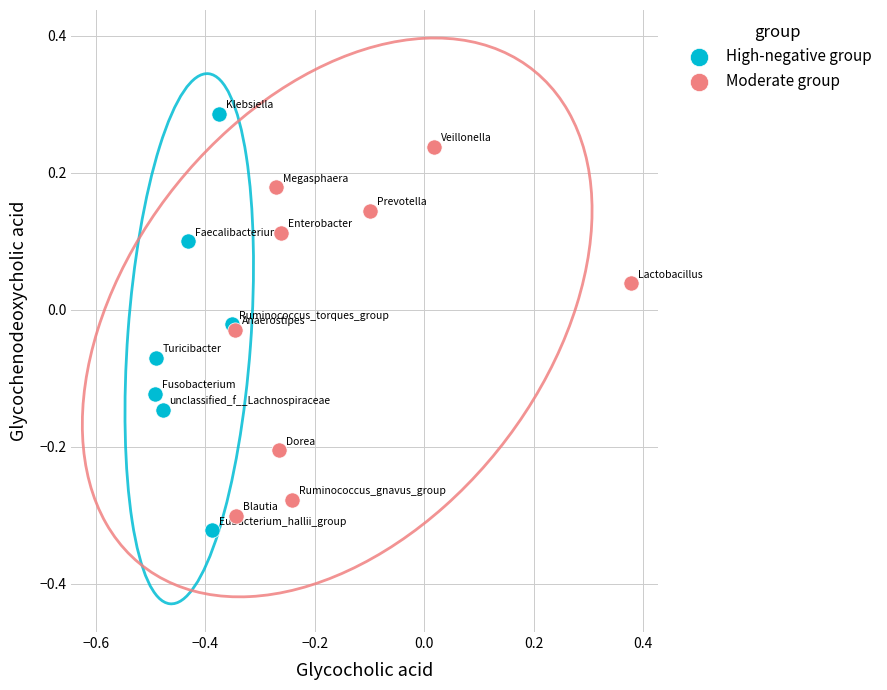

Which series has the largest Y range (max minus min)?

High-negative group